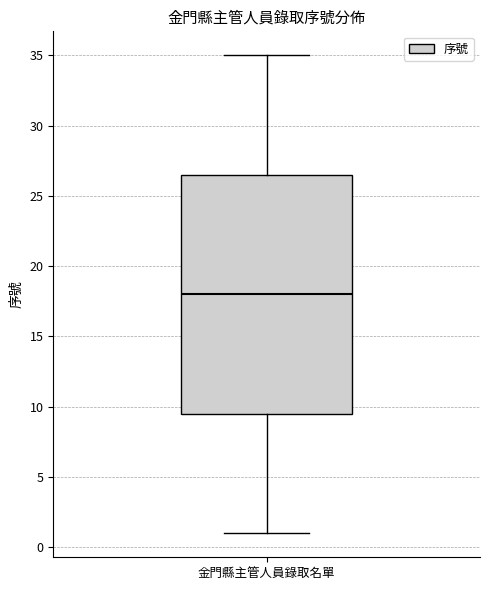

Transcribe this box plot: give where the median line is, the range the box spans, and where the two whiskers end, as read against the y-axis. The values are not printed on the chart, so give them approximately, as read against the axis.

median 18.0, box 9.5 to 26.5, whiskers 1.0 to 35.0